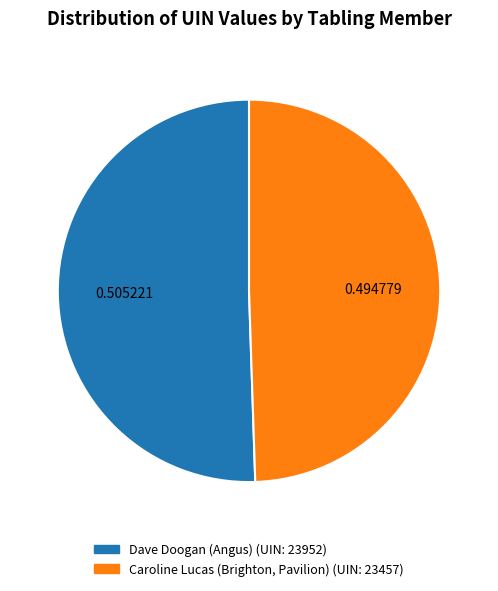

Which slice is the smallest?

Caroline Lucas (Brighton, Pavilion)